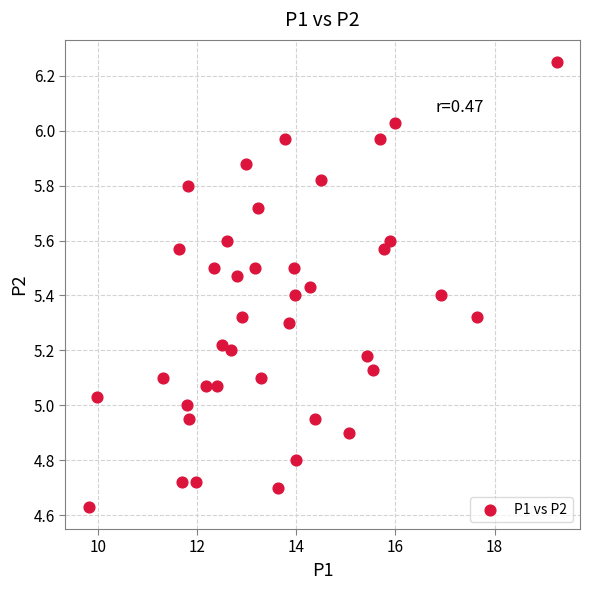

What is the range of X values (max minus min)?

9.4